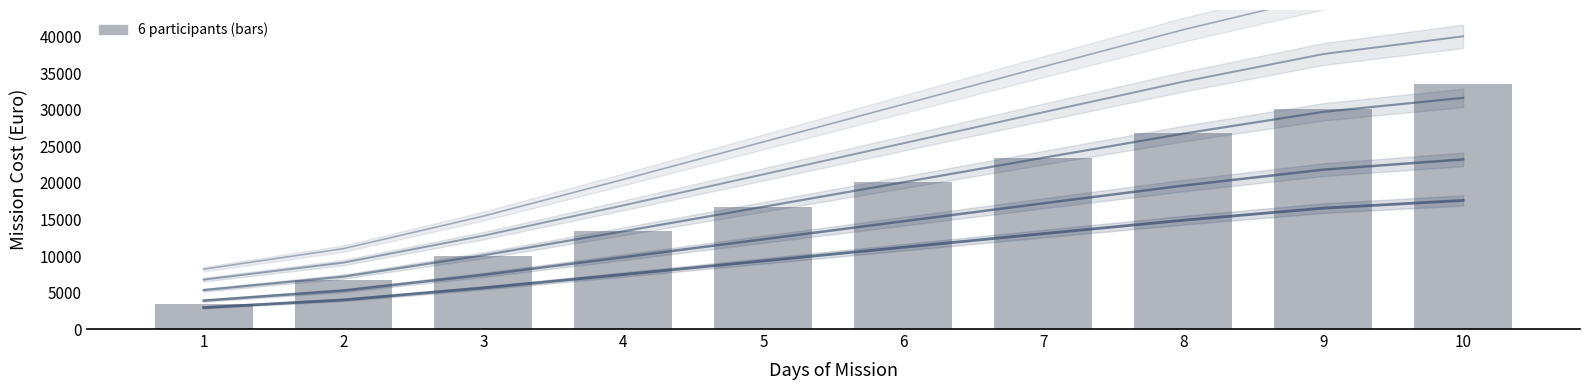

List the labels in order of value, largest first.

10, 9, 8, 7, 6, 5, 4, 3, 2, 1